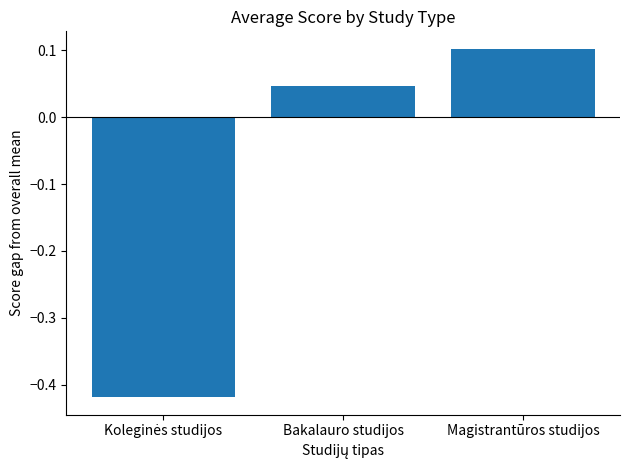

Does the chart contain any negative values?

Yes